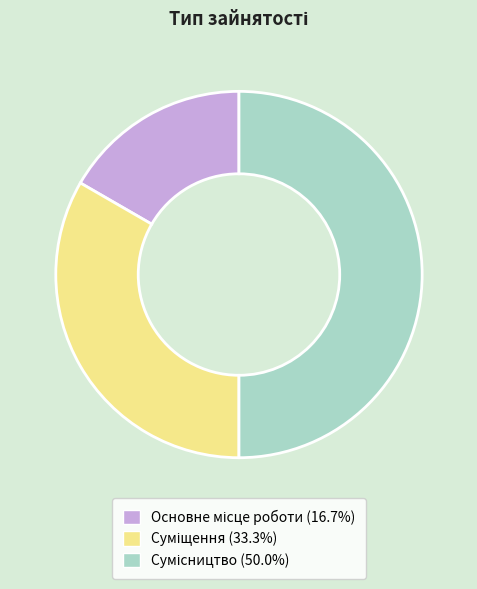

The Основне місце роботи slice represents 29% of the pie. True or false?

False